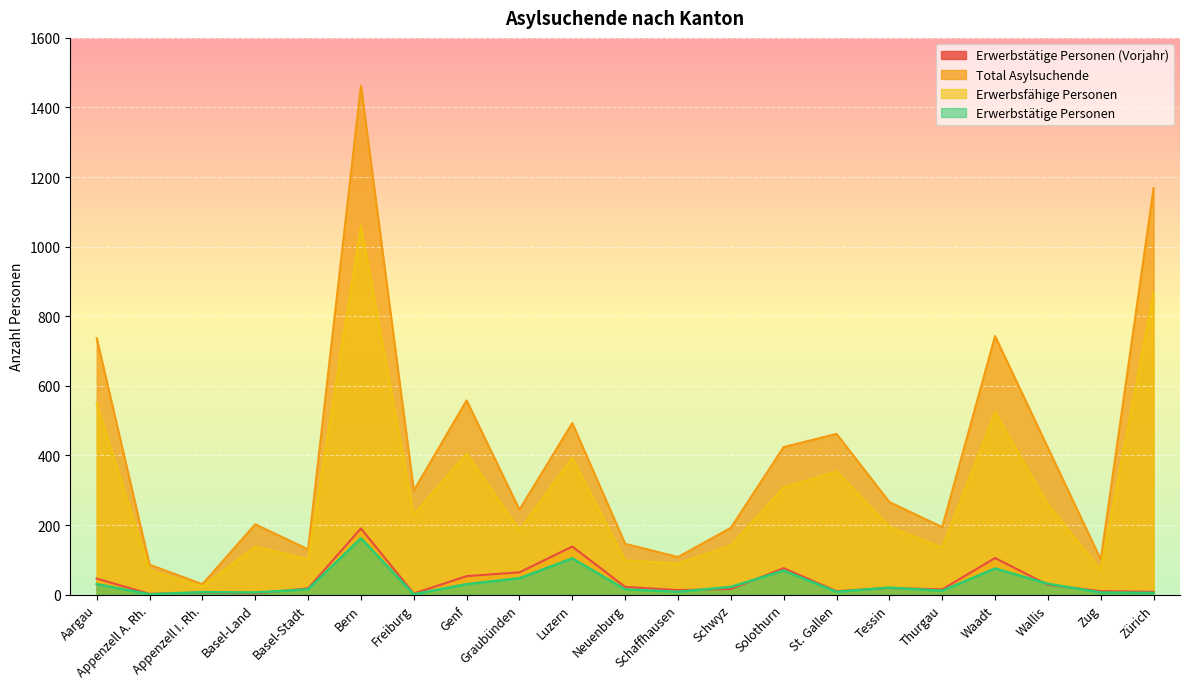

How many categories are shown in the chart?

21